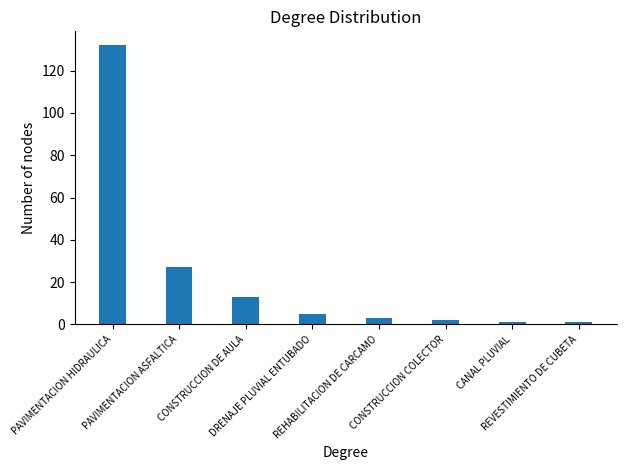

What is the sum of all values?

184